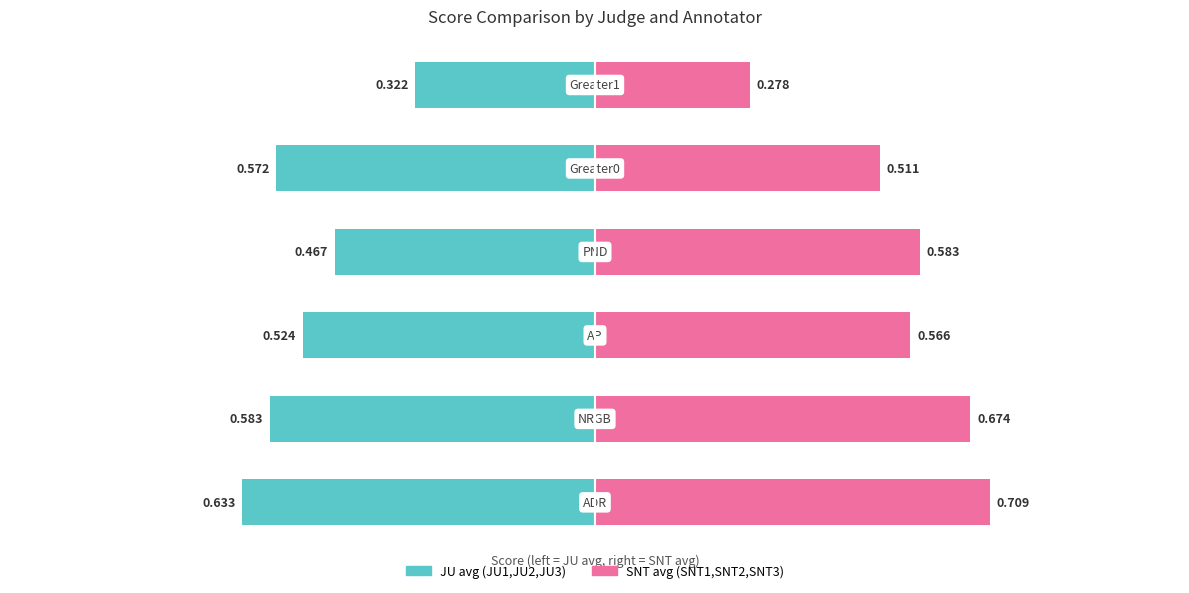

How many bars are there in total?

12